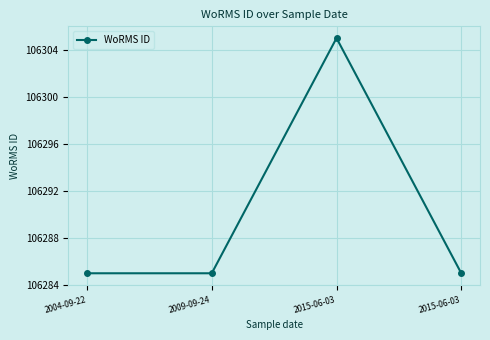

Reading left to right, extract all data points from this chart.

2004-09-22=106285	2009-09-24=106285	2015-06-03=106305	2015-06-03=106285